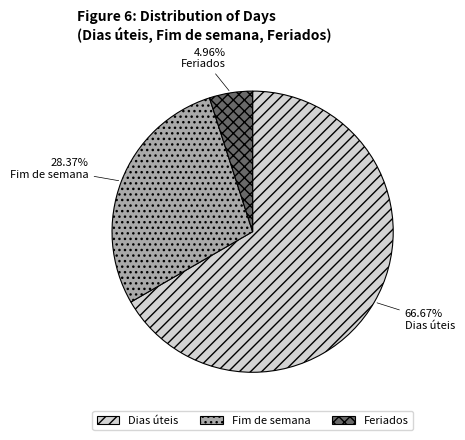

Which category has the biggest portion of the pie?

Dias úteis